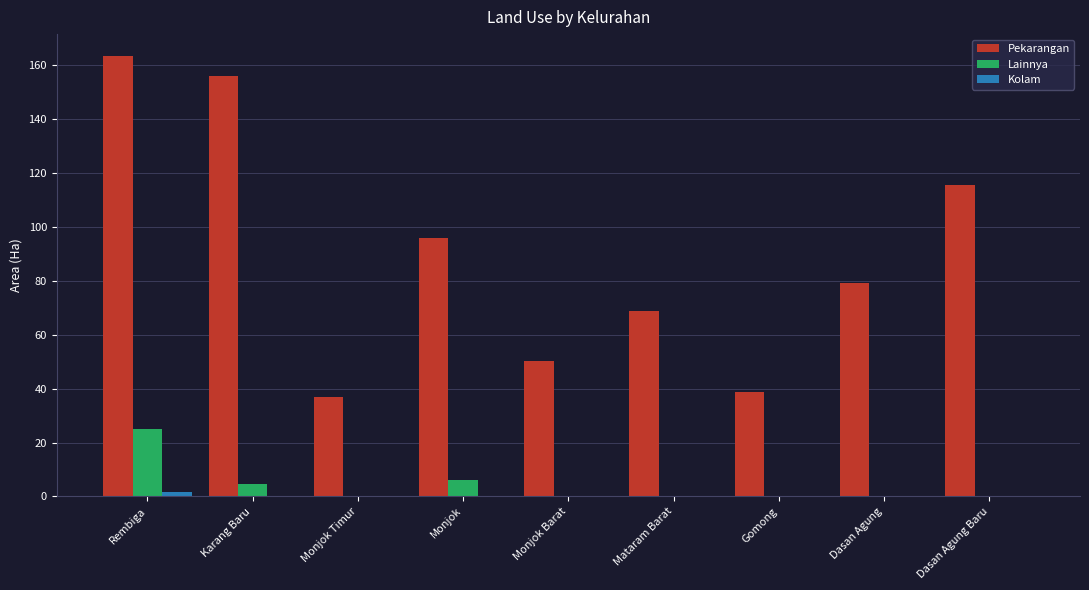

At which category is the sum across all series the highest?

Rembiga